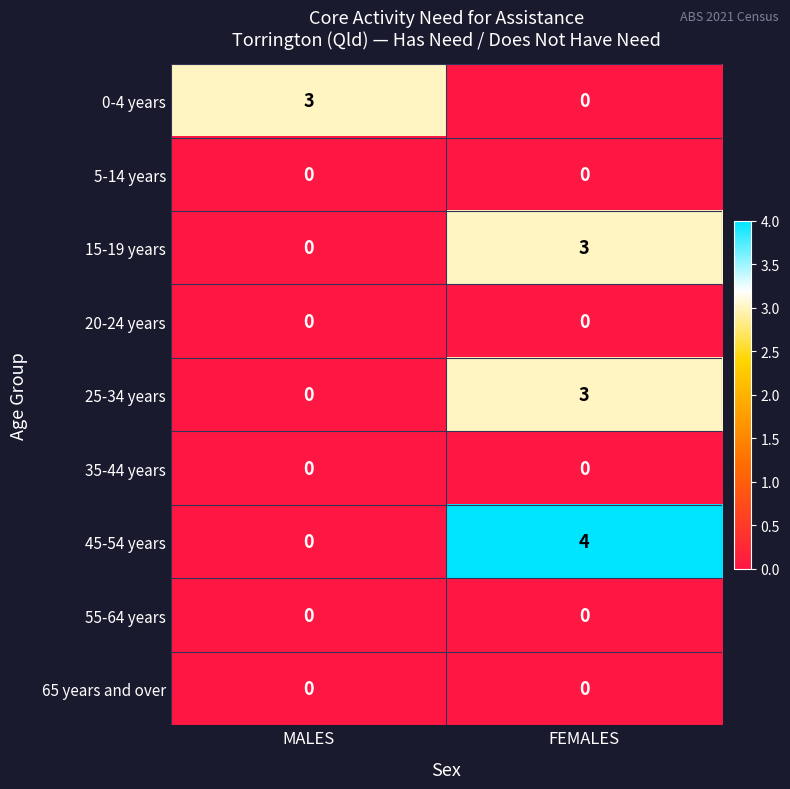

List the labels in order of 45-54 years value, largest first.

FEMALES, MALES